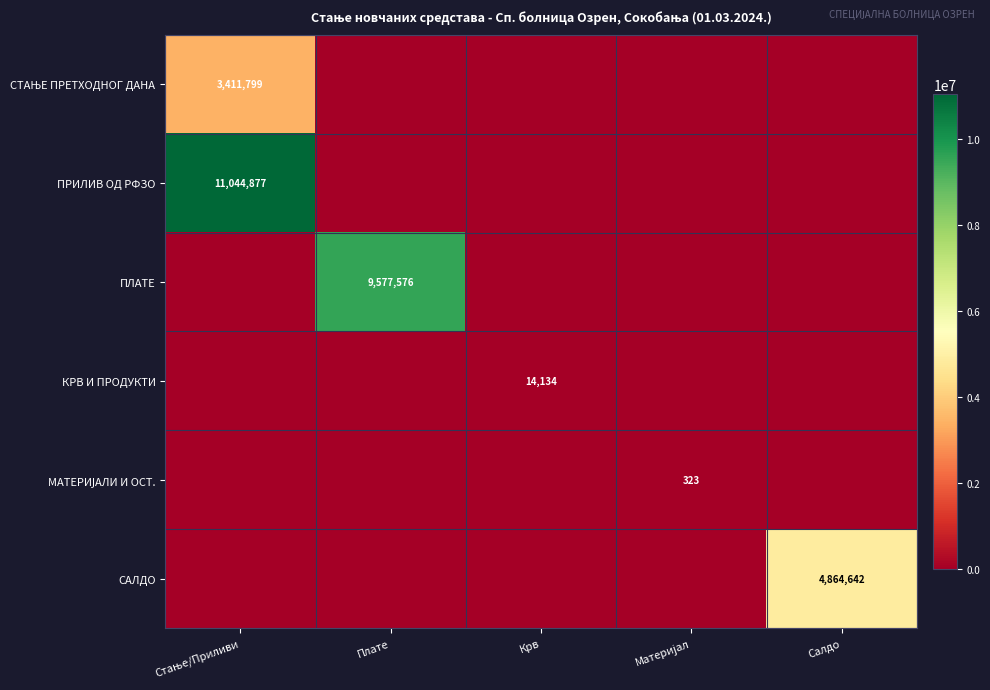

True or false: МАТЕРИЈАЛИ И ОСТ. has a value of 0.0 at Стање/Приливи.

True